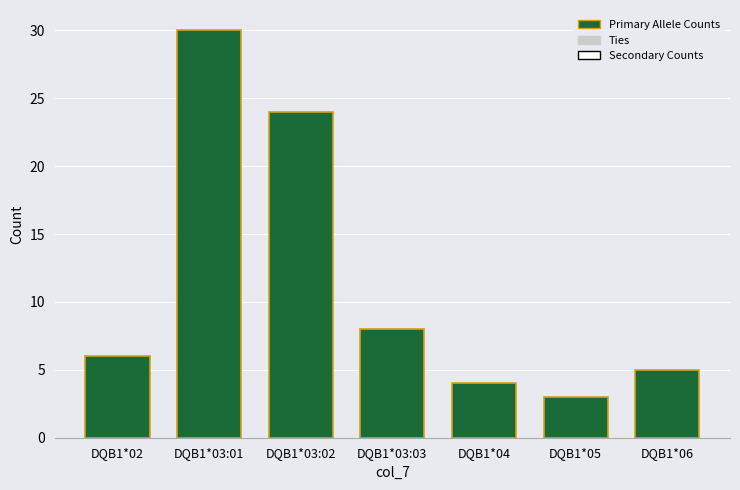

Reading left to right, extract all data points from this chart.

6	30	24	8	4	3	5